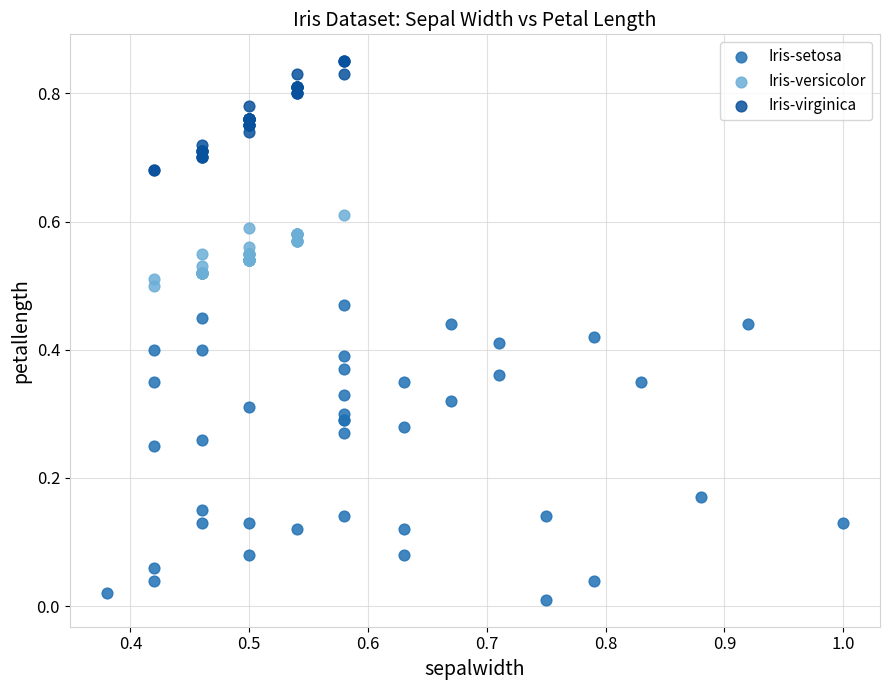

Which series contains the highest Y value?

Iris-virginica